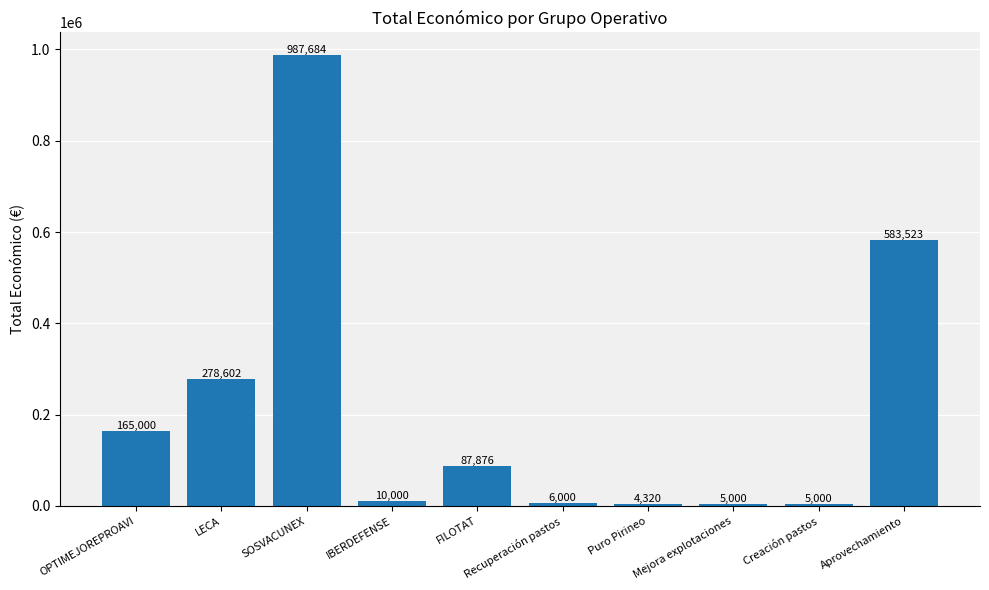

What is the smallest value displayed?

4320